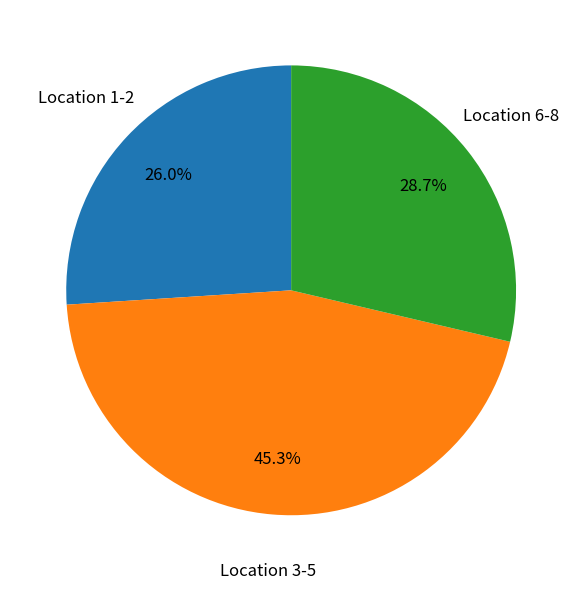

To the nearest percent, what is the average slice percentage?

33%